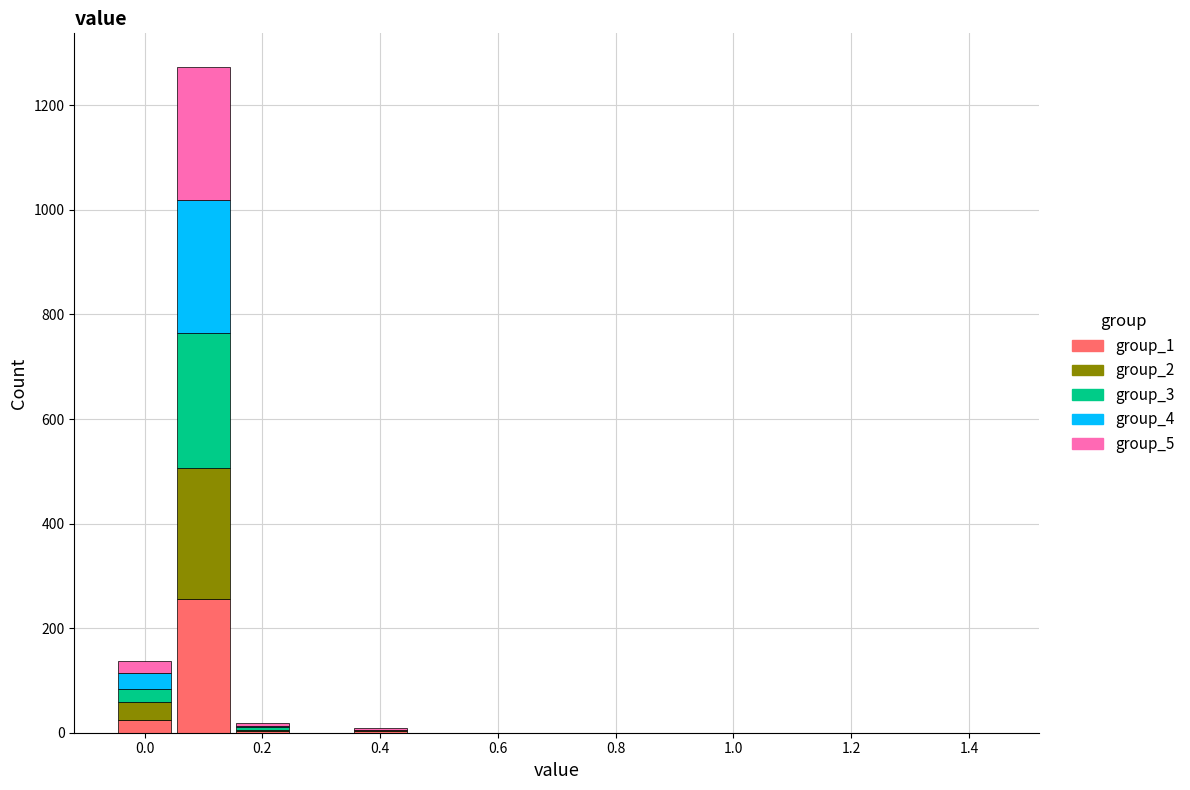

What is the total height of the stacked bar covering -0.05 to 0.05 on the x-axis? Neither the bar edges nor the heights are printed on the chart, so give them approximately, as read against the axes.

140